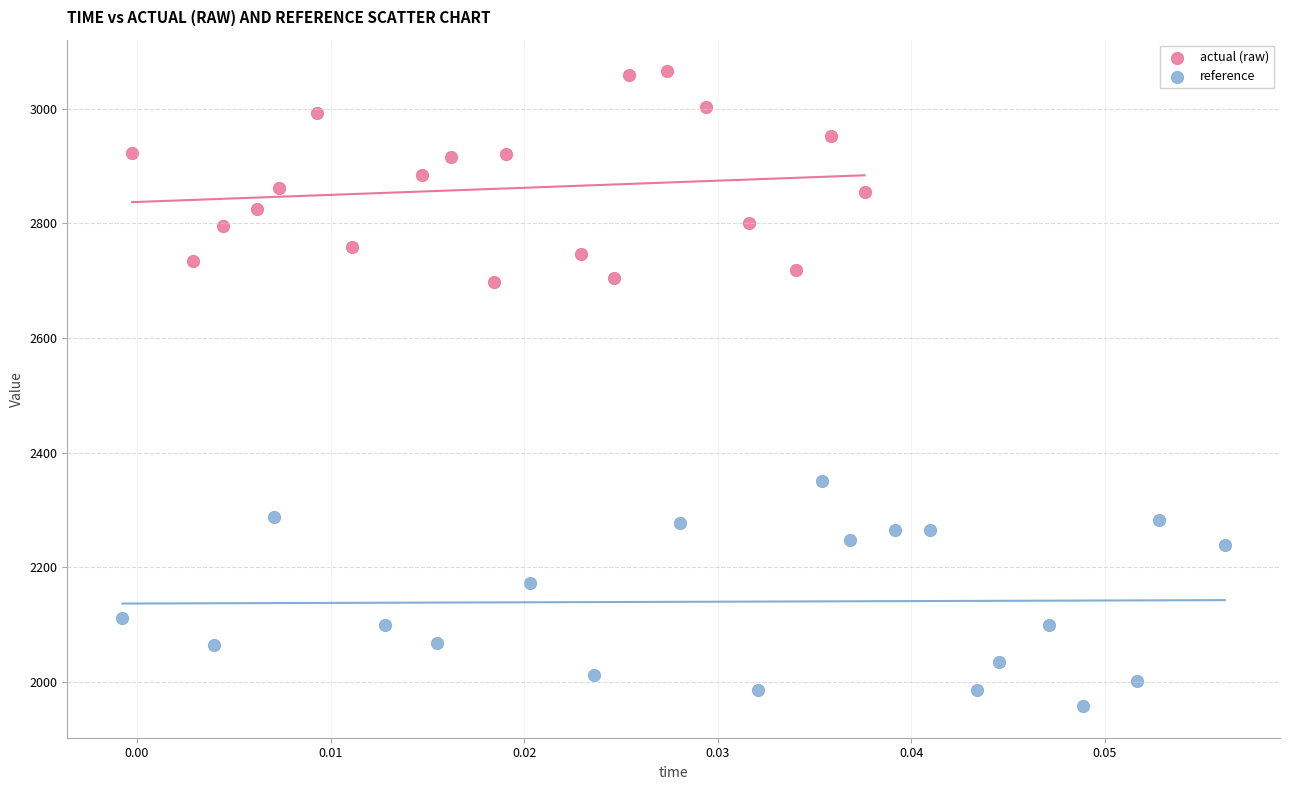

Which series reaches the maximum Y coordinate?

actual (raw)